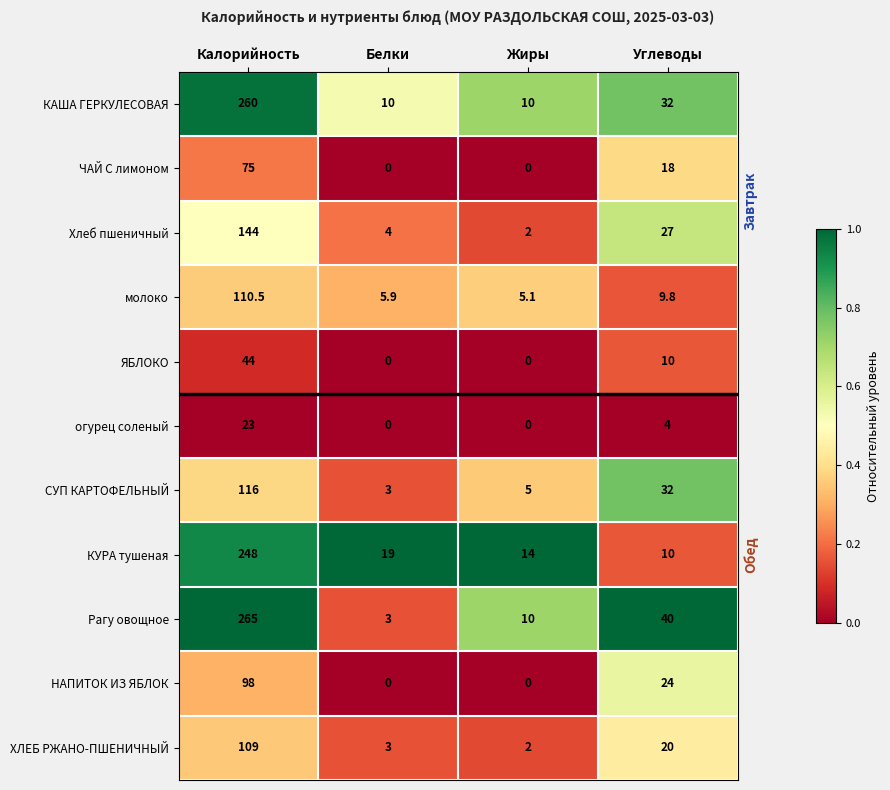

Which category has the highest value in the ХЛЕБ РЖАНО-ПШЕНИЧНЫЙ series?

Калорийность